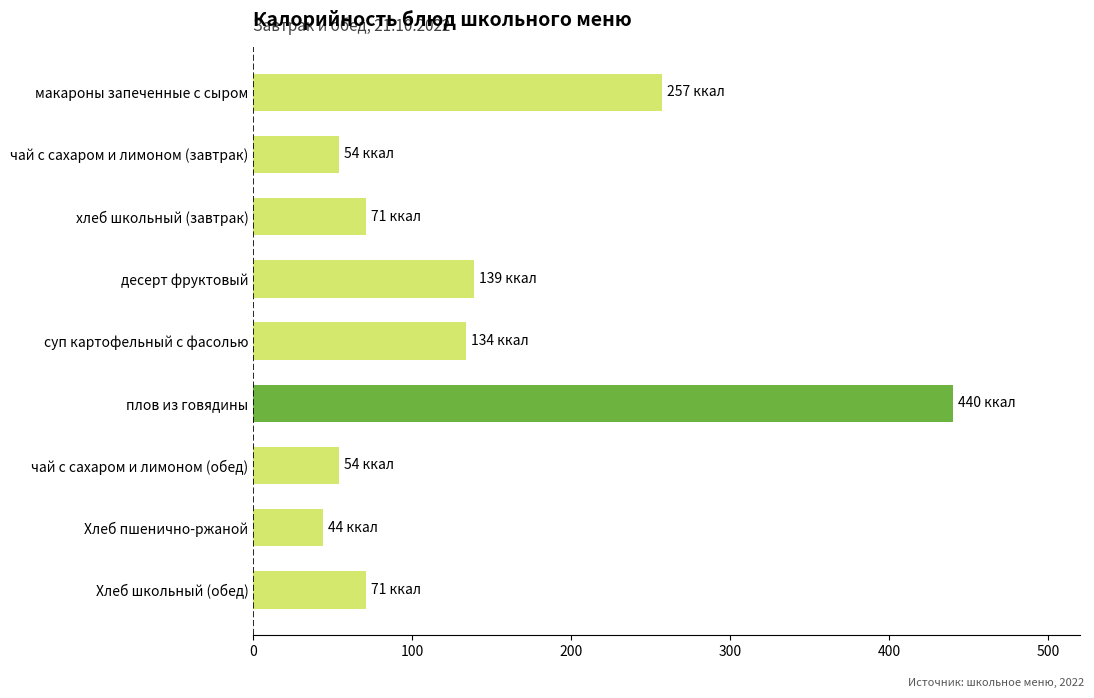

What is the ratio of the value at Хлеб школьный (обед) to the value at Хлеб пшенично-ржаной?

1.6